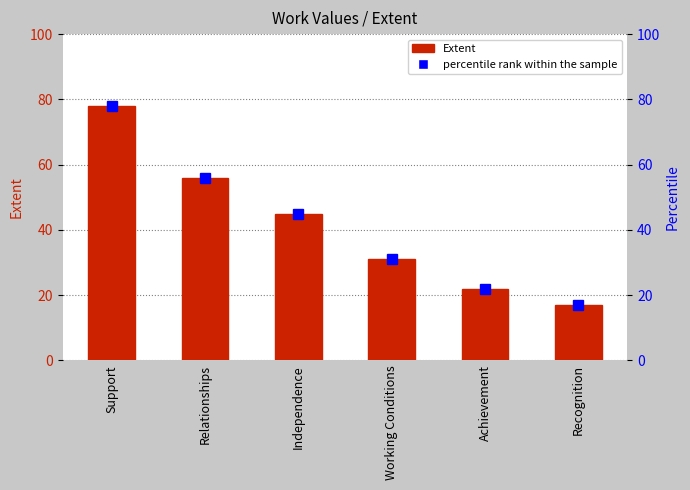

What is the smallest value displayed?

17